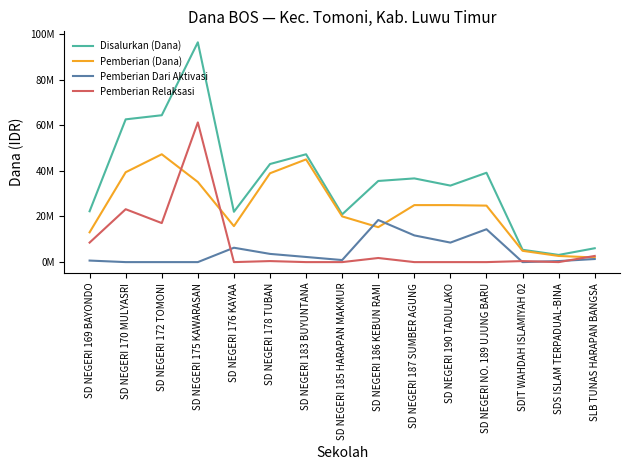

At how many categories does at least one series exceed 26929592?

9